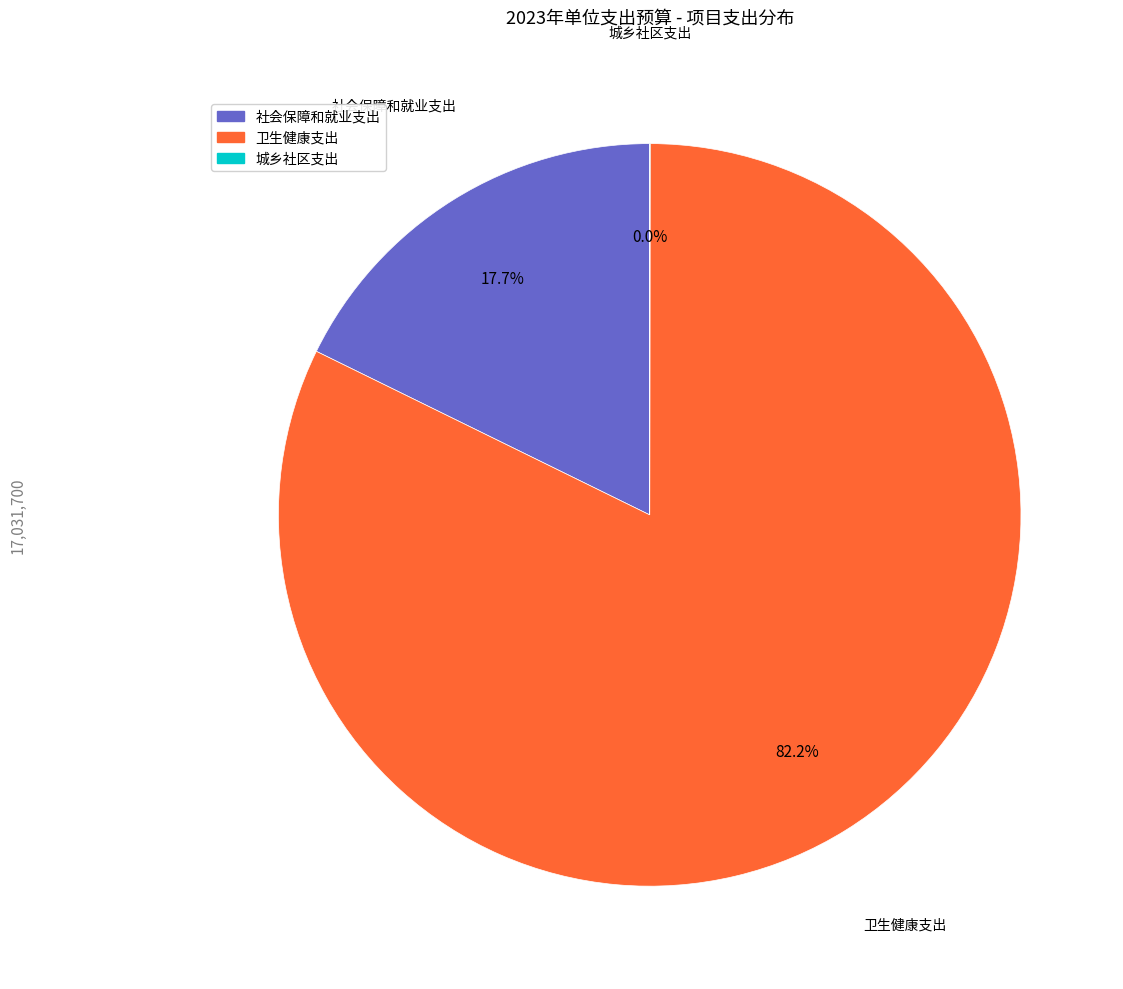

Is the sum of 卫生健康支出 and 社会保障和就业支出 greater than half?

Yes